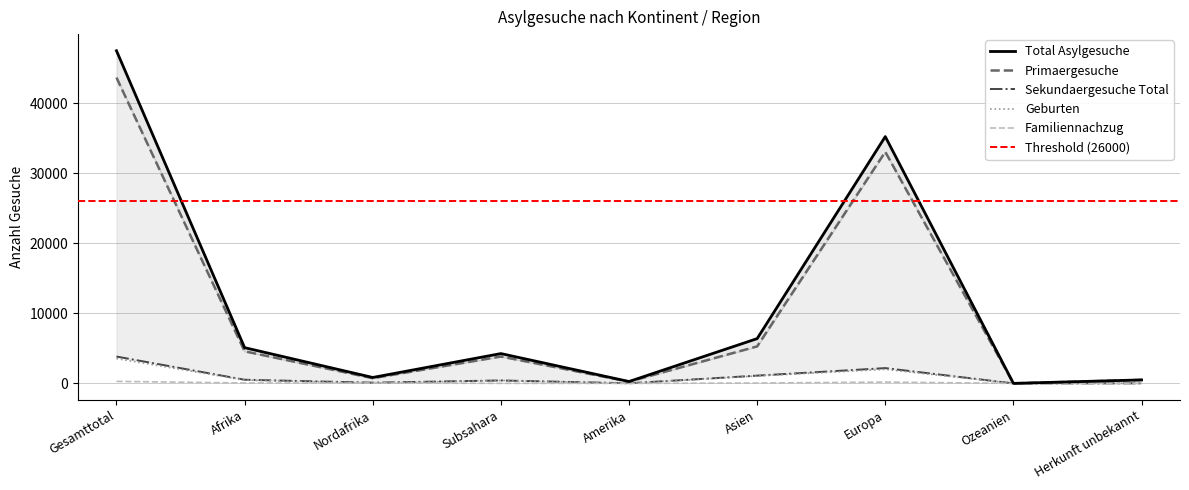

At which category does Total Asylgesuche reach its first local valley?

Nordafrika